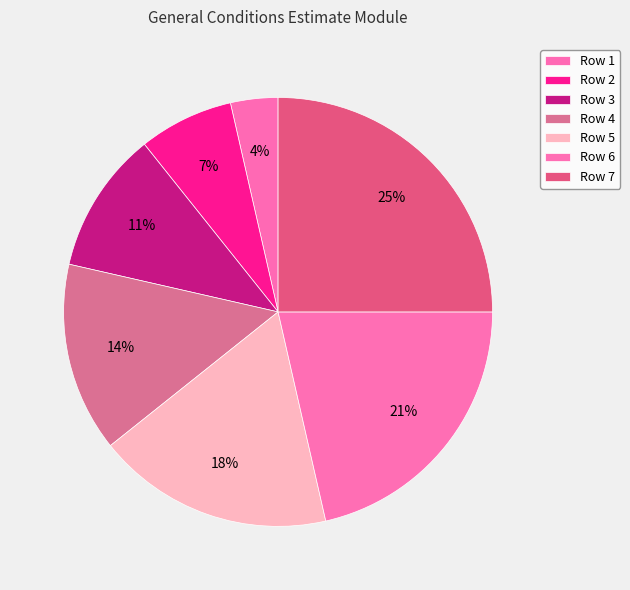

Count the number of slices in the pie.

7